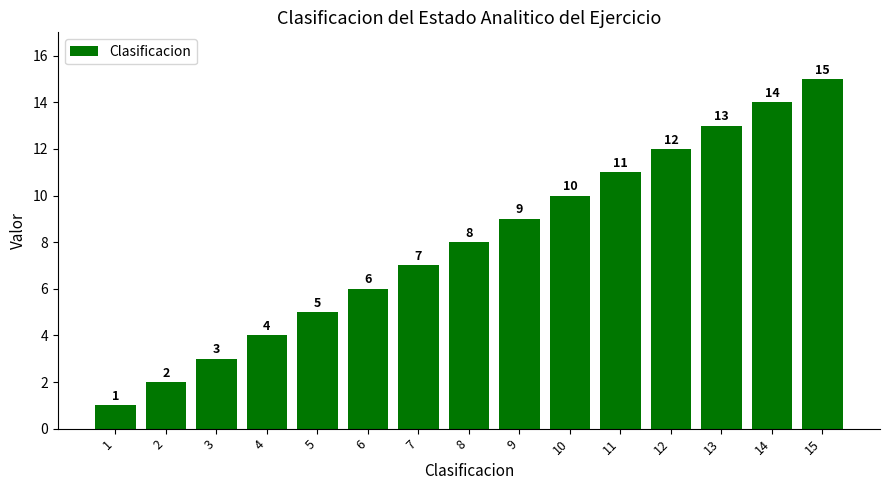

Are the bars grouped side by side (vs. stacked)?

No